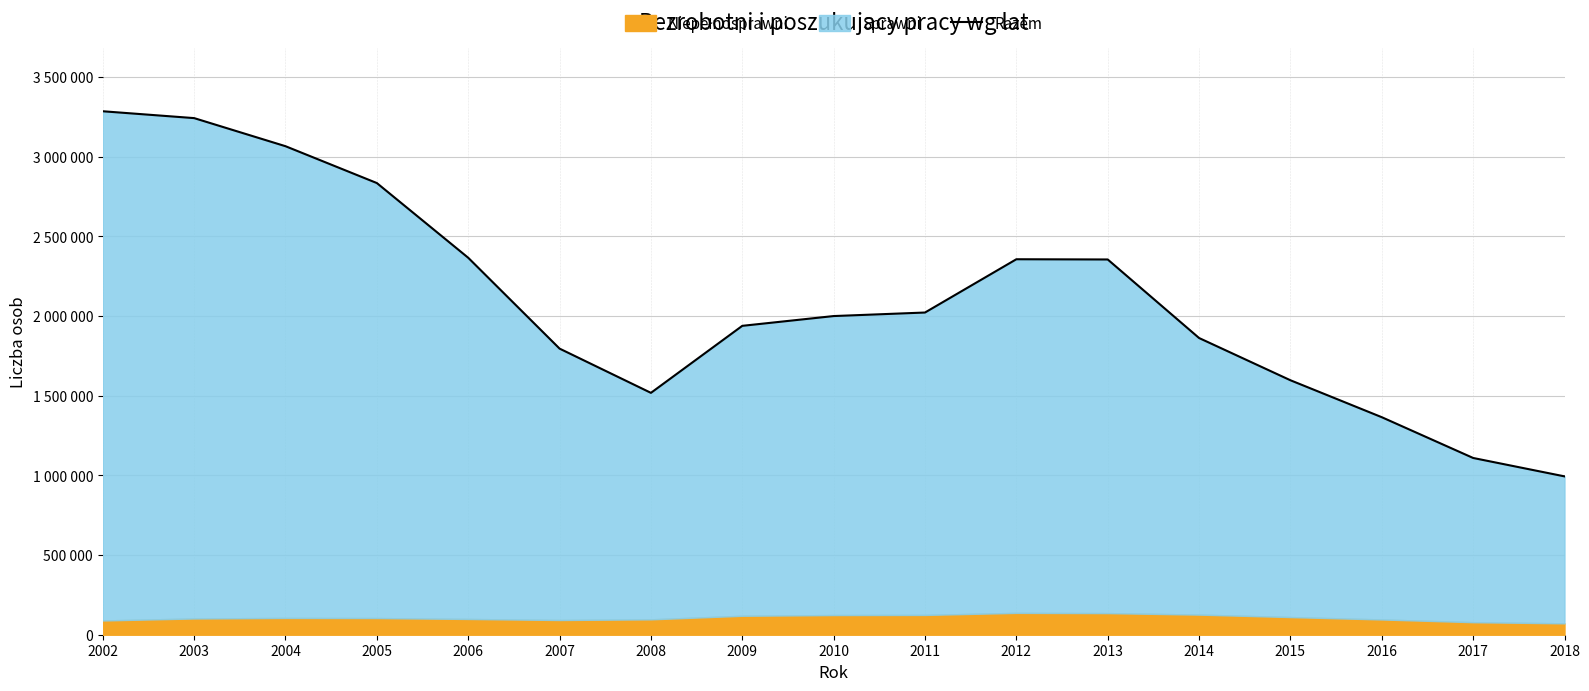

Which category has the highest value across all series?

2002